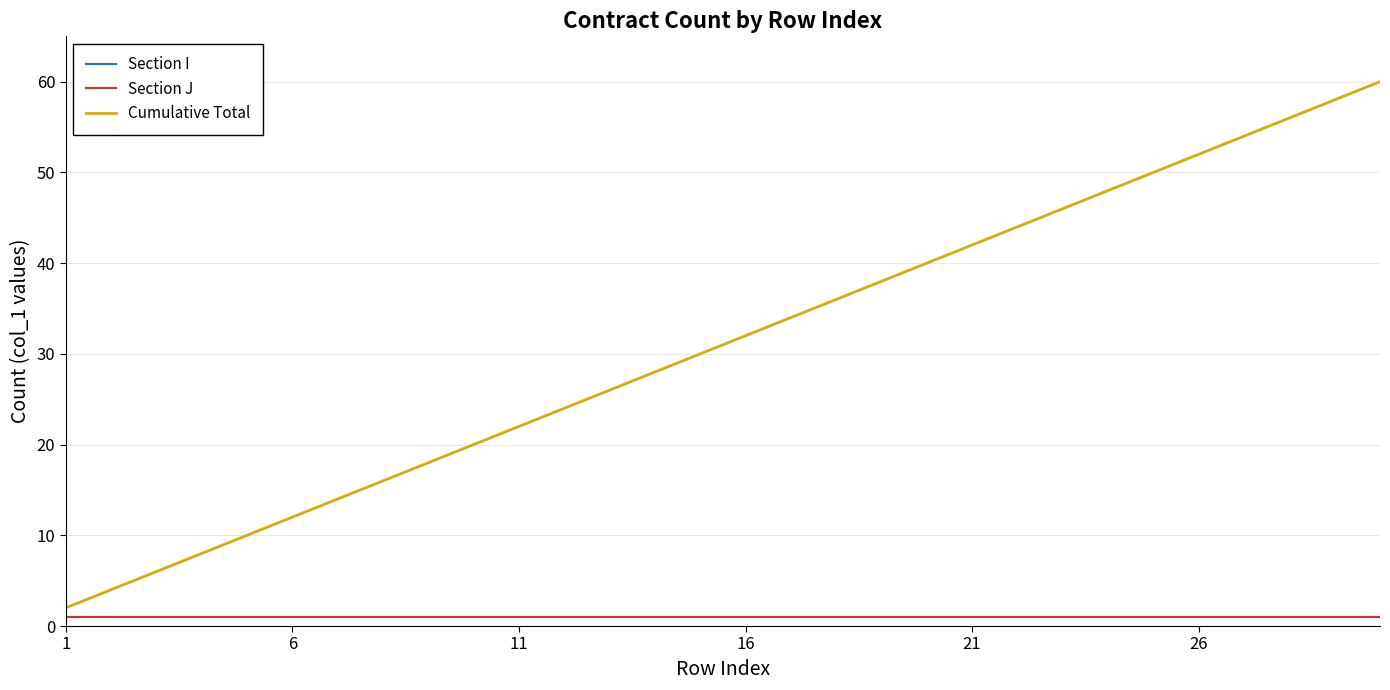

True or false: Section J and Cumulative Total cross at least once.

False